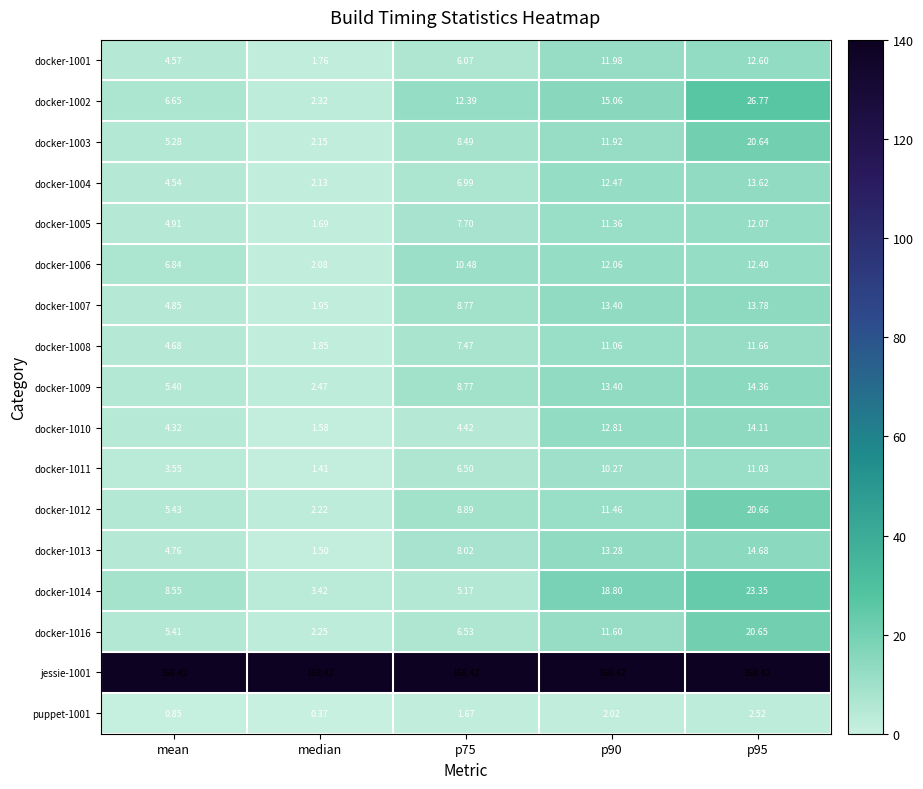

Where is docker-1014 nearest to the value 13?

mean